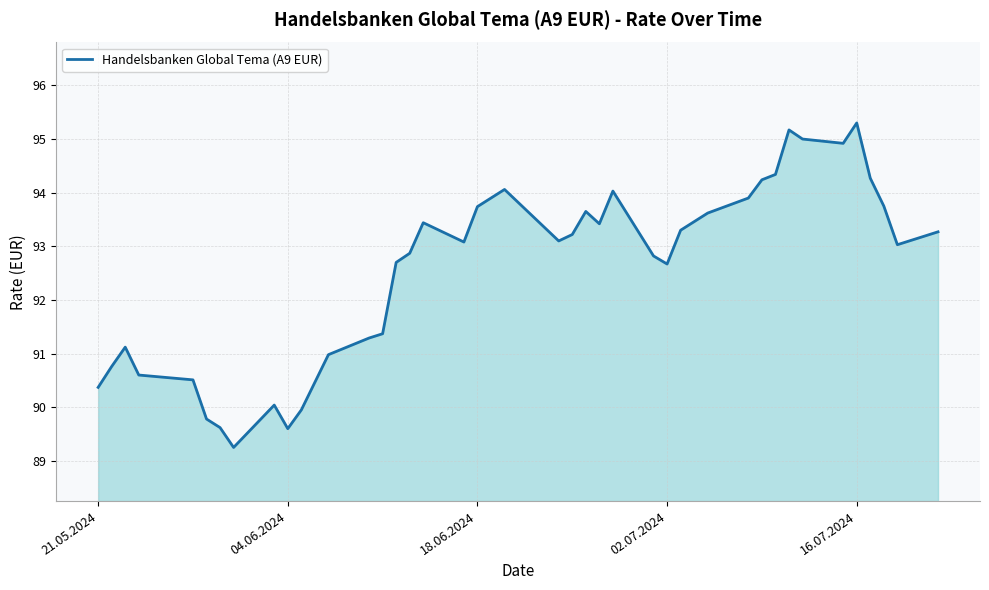

What is the greatest value displayed?

95.3